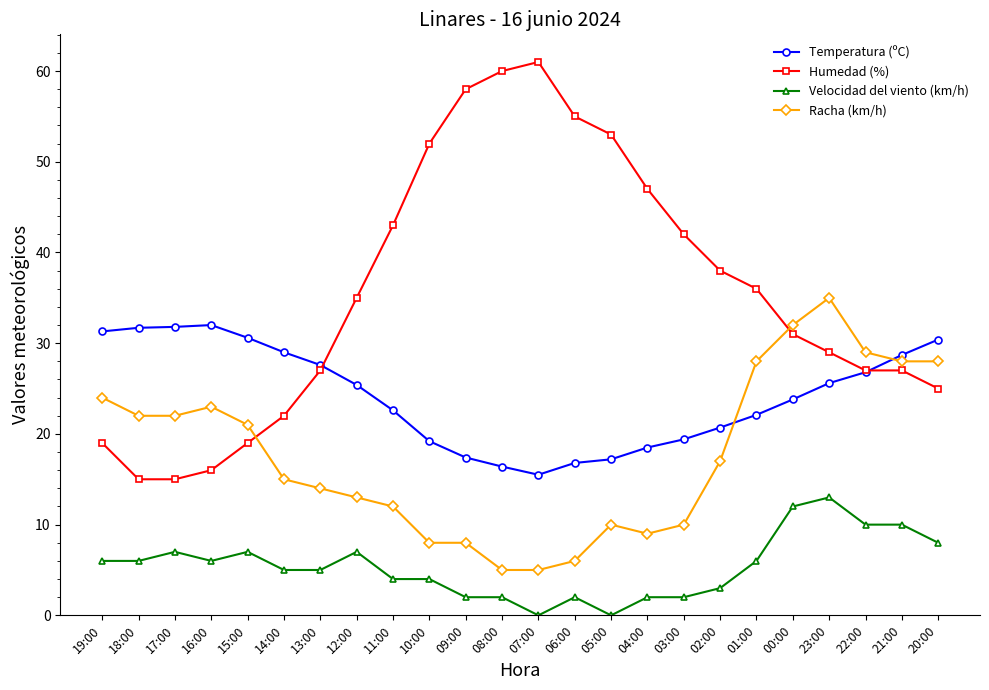

What is the average value of the Racha (km/h) series?

17.7